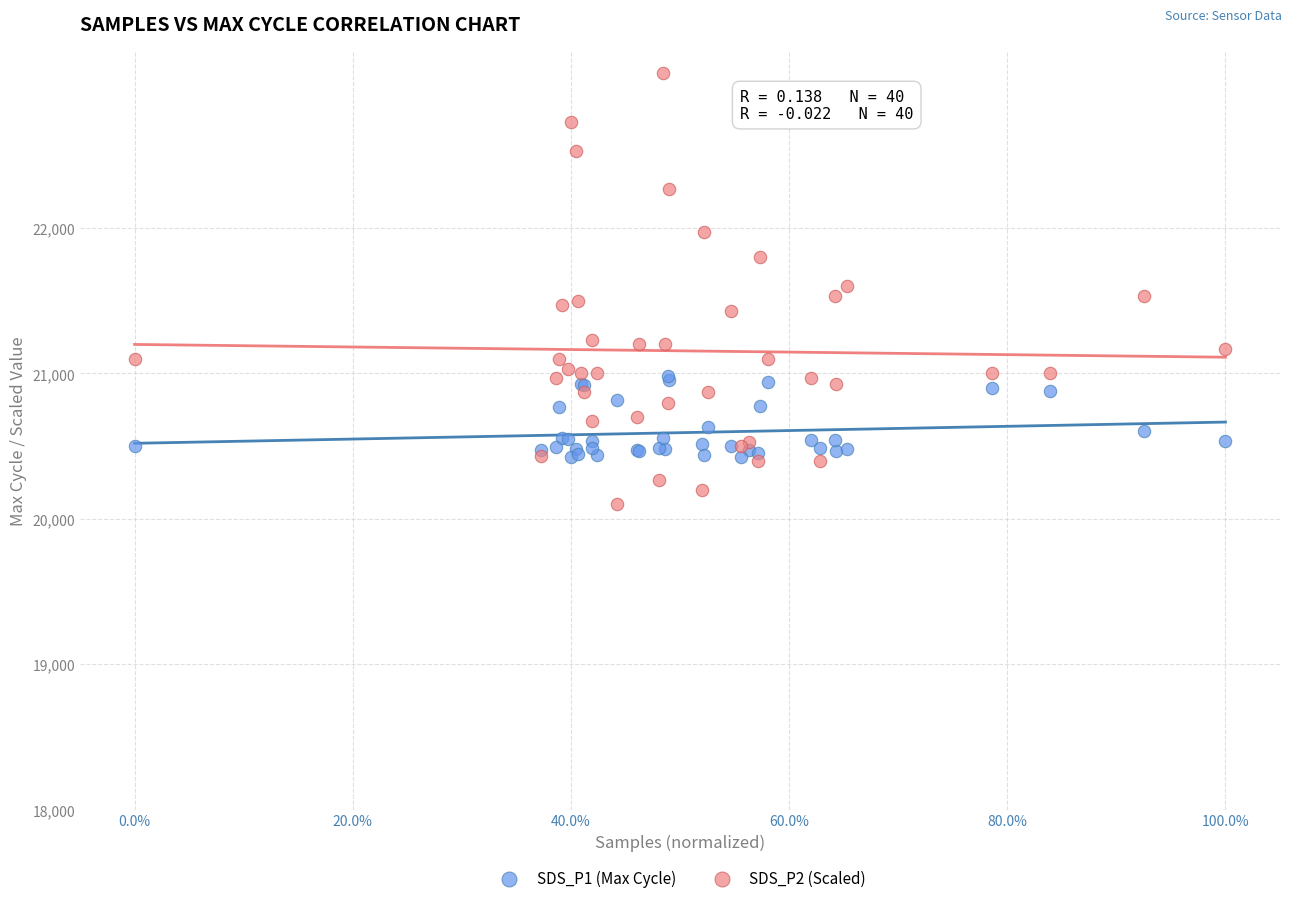

Which series contains the lowest Y value?

SDS_P2 (Scaled)